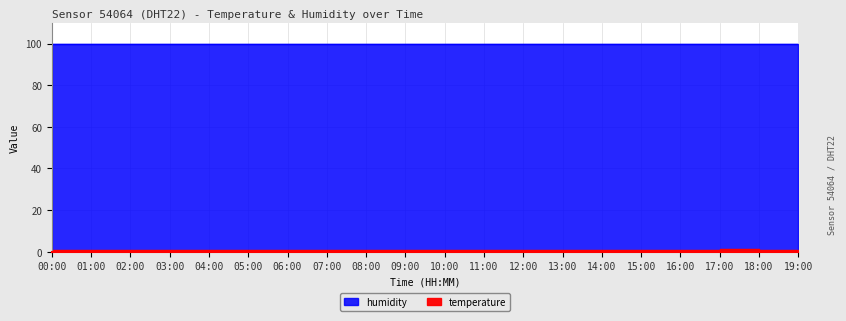

The chart shows a value of 0.6 at 03:00. True or false?

True